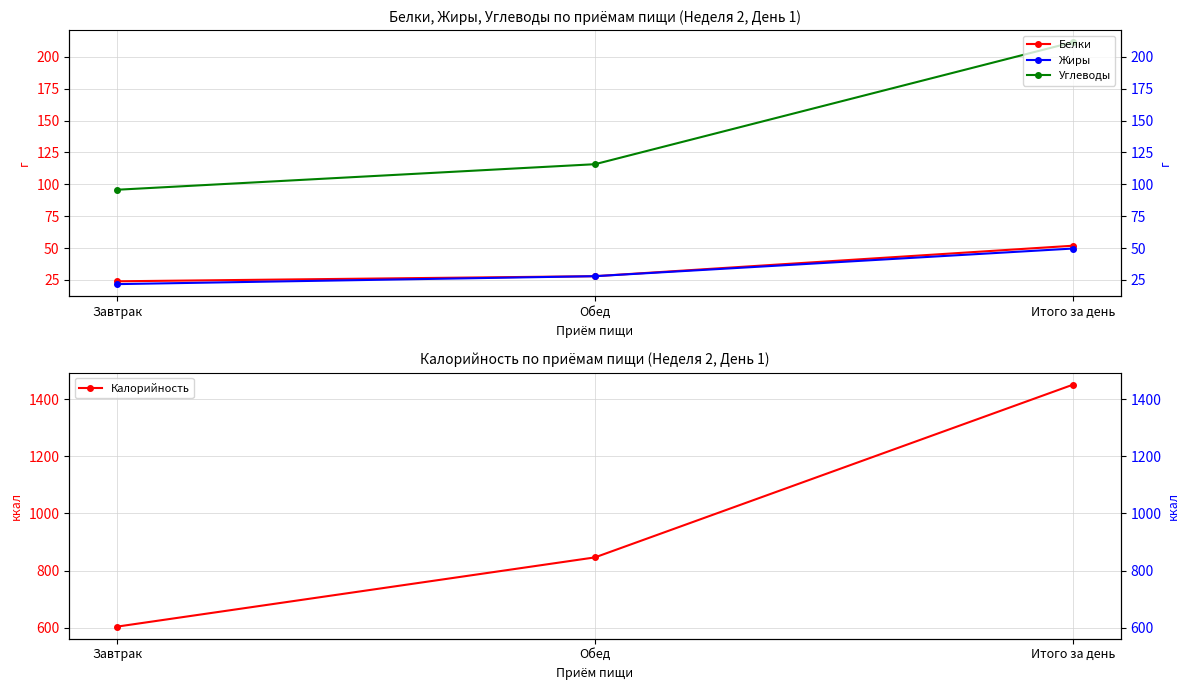

Read the Калорийность value at Завтрак.

604.1